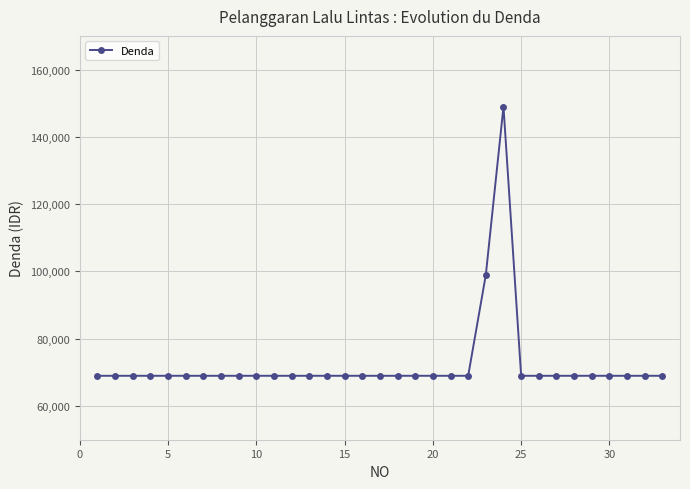

What is the greatest value displayed?

149000